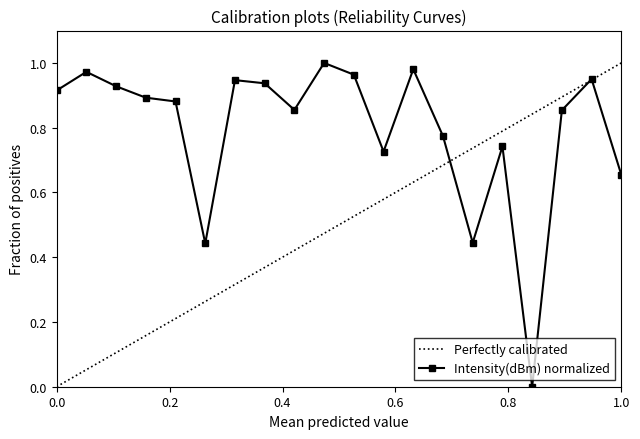

List the series in order of their overall mean, highest first.

Intensity(dBm) normalized, Perfectly calibrated